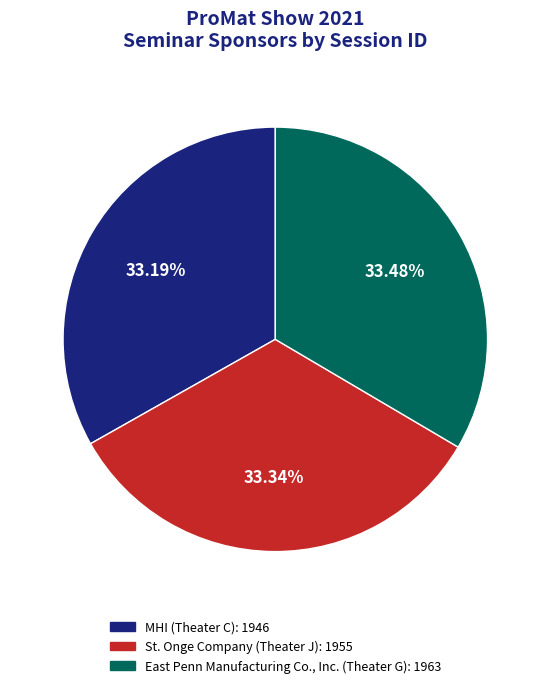

To the nearest percent, what is the average slice percentage?

33%